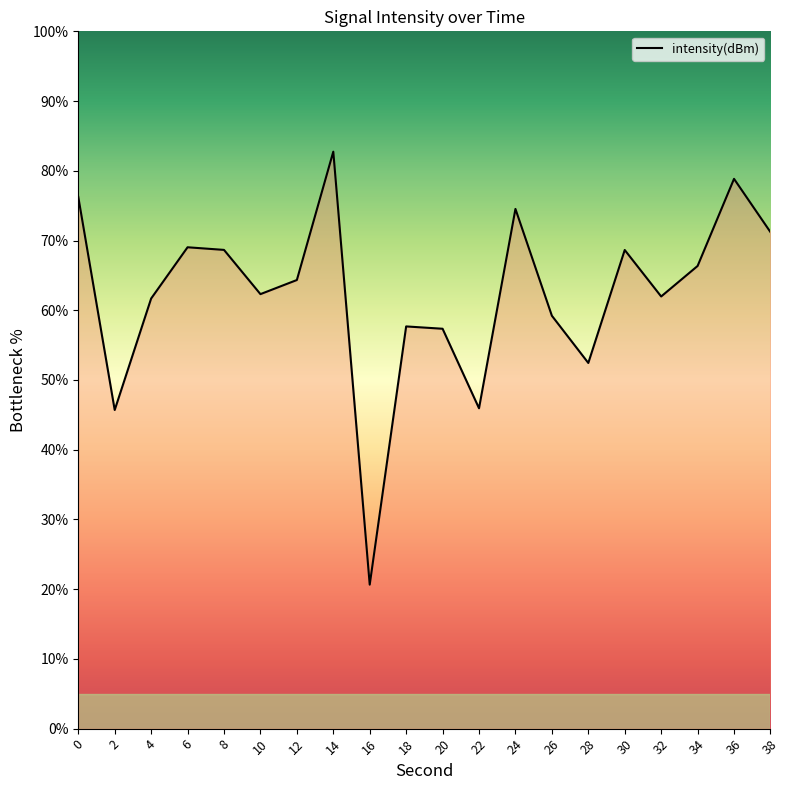

The chart shows a value of 71.2 at 38. True or false?

True